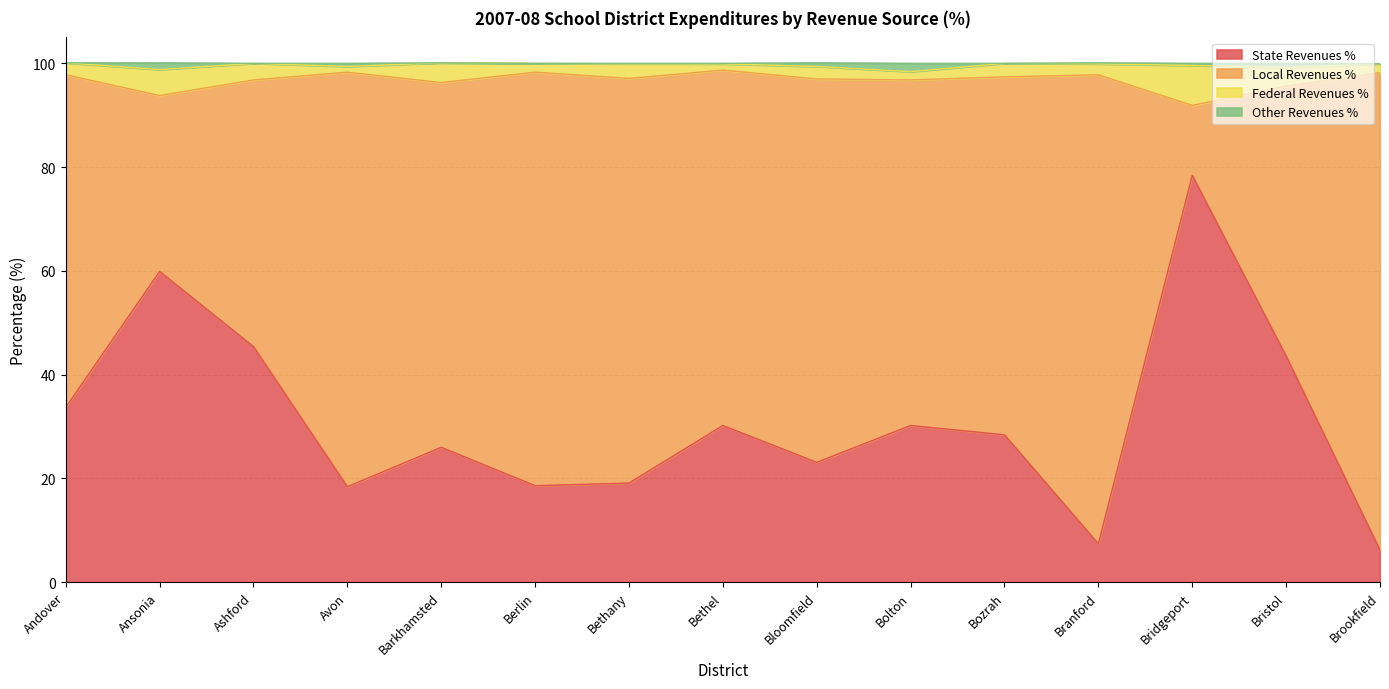

The value of State Revenues % at Avon is 18.4. True or false?

True